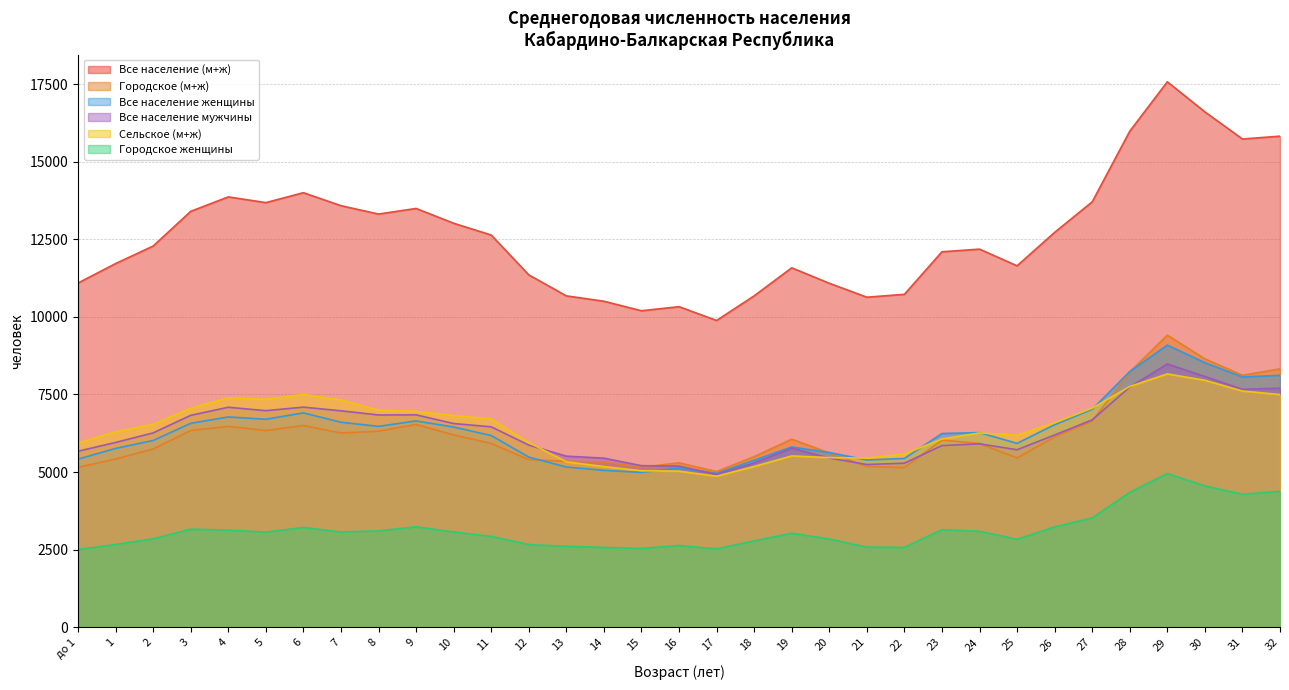

What is the value of the Все население (м+ж) point at the 15th from the left?

10503